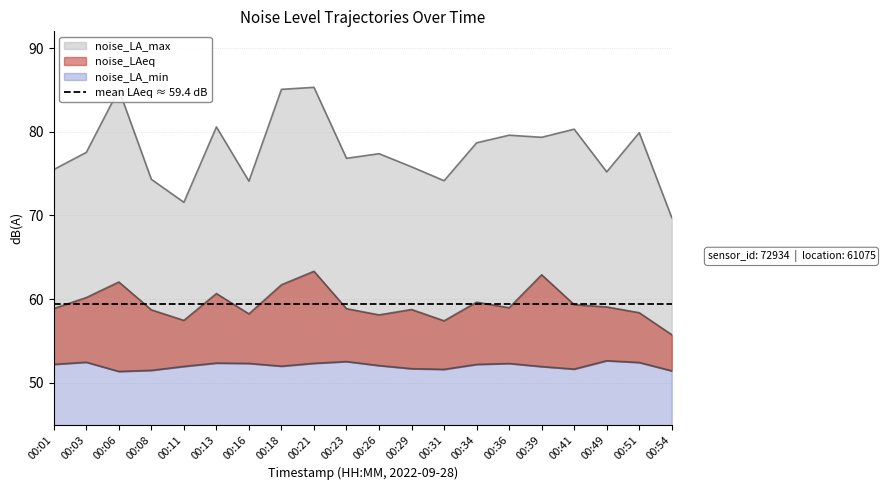

Is the value of noise_LAeq at 00:51 greater than the value of noise_LA_max at 00:21?

No